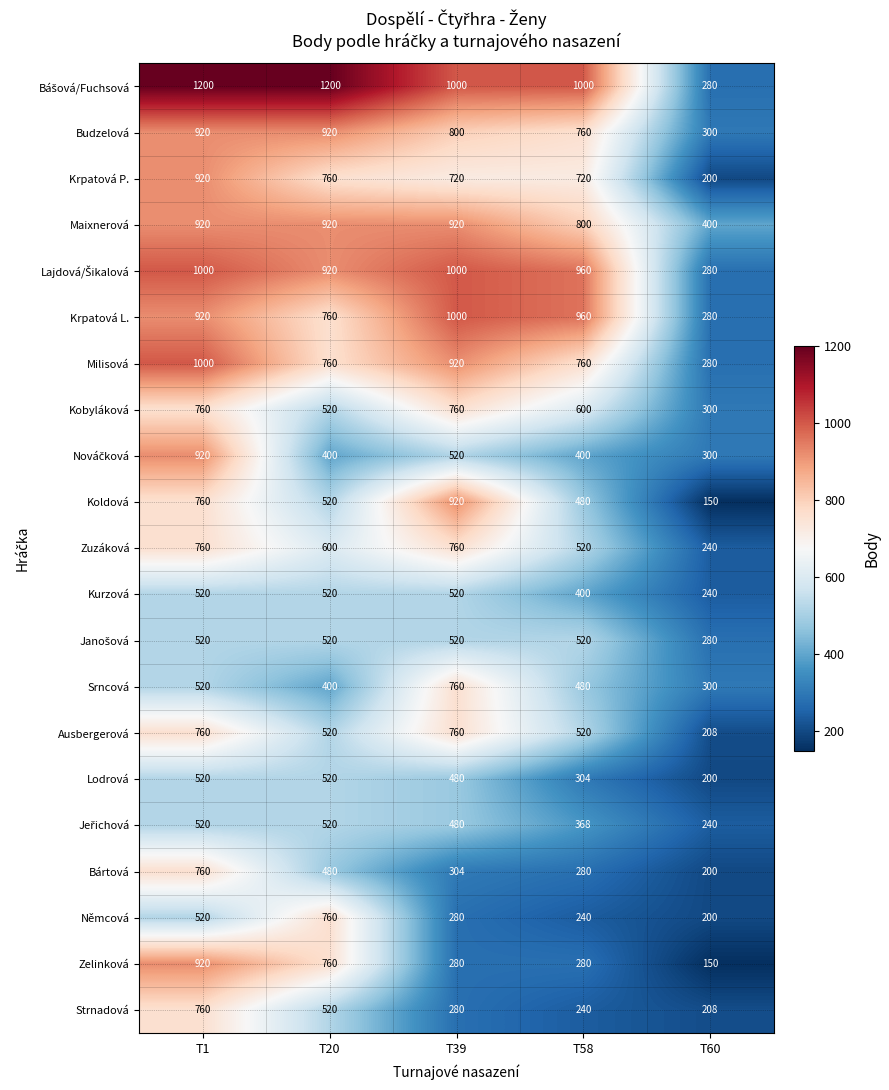

Which category has the lowest value in the Zelinková series?

T60